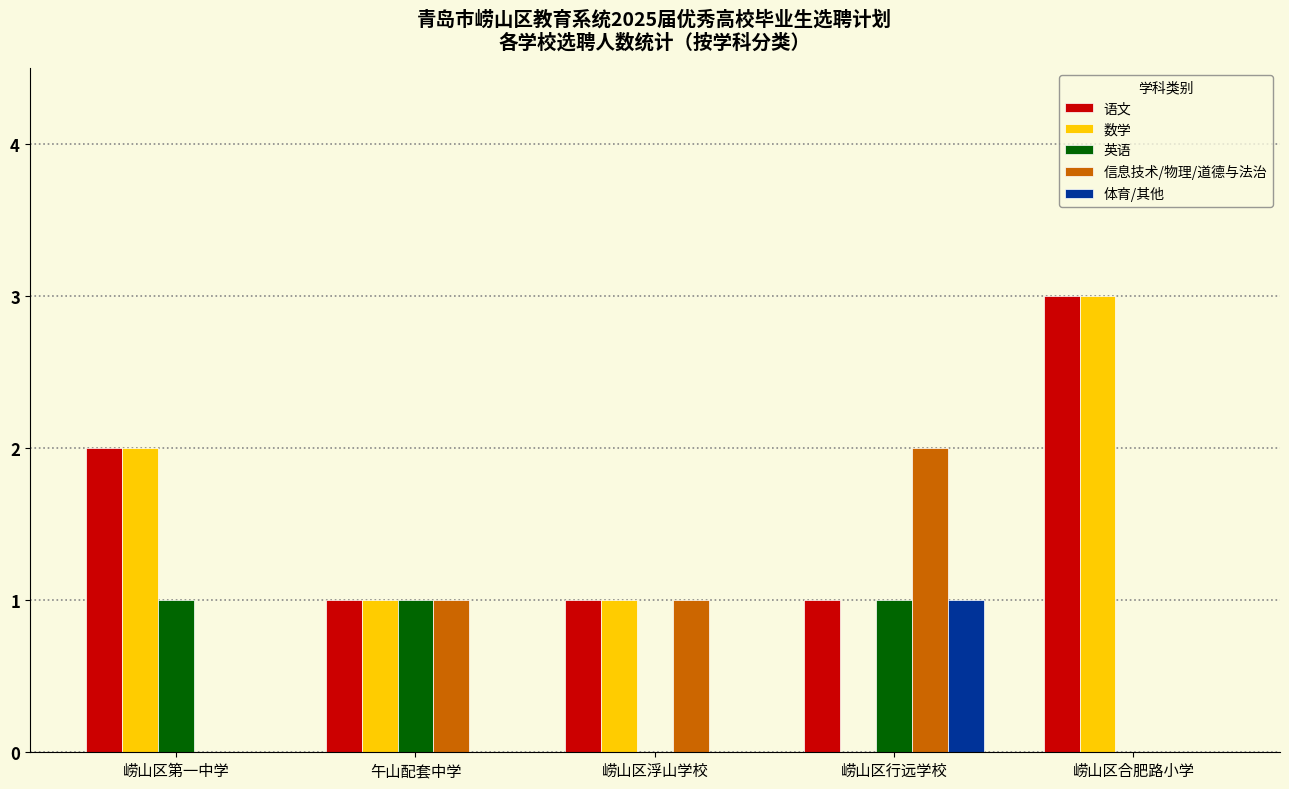

At which category is the sum across all series the highest?

崂山区合肥路小学